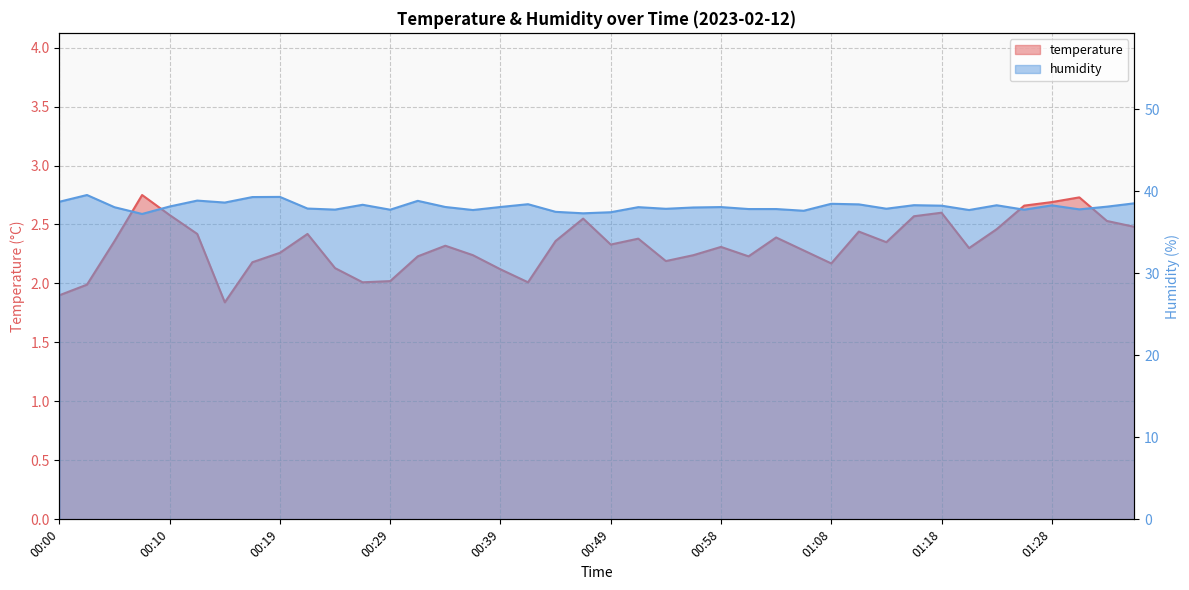

Reading left to right, what are all the values shown in this chart?

temperature: 1.9	2.0	2.4	2.8	2.6	2.4	1.8	2.2	2.3	2.4	2.1	2.0	2.0	2.2	2.3	2.2	2.1	2.0	2.4	2.5	2.3	2.4	2.2	2.2	2.3	2.2	2.4	2.3	2.2	2.4	2.4	2.6	2.6	2.3	2.5	2.7	2.7	2.7	2.5	2.5
humidity: 38.7	39.5	38.1	37.2	38.1	38.9	38.6	39.3	39.3	37.9	37.8	38.4	37.8	38.8	38.1	37.7	38.1	38.4	37.5	37.3	37.5	38.1	37.9	38.0	38.1	37.8	37.8	37.6	38.5	38.4	37.9	38.3	38.2	37.7	38.3	37.8	38.3	37.8	38.1	38.5